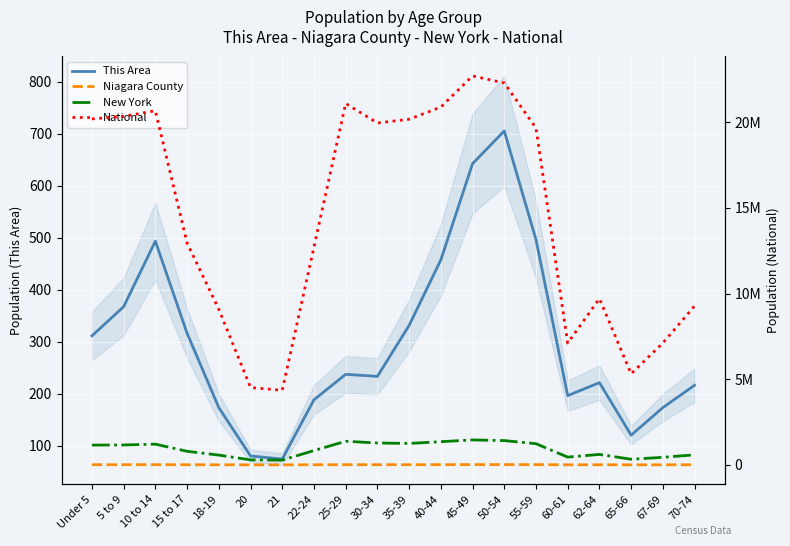

What position from the left is 67-69?

19